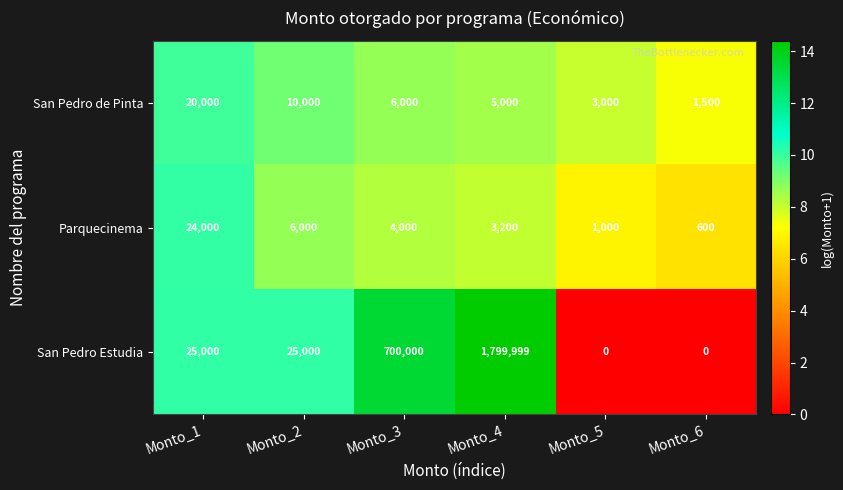

Reading left to right, extract all data points from this chart.

San Pedro de Pinta: 20000	10000	6000	5000	3000	1500
Parquecinema: 24000	6000	4000	3200	1000	600
San Pedro Estudia: 25000	25000	700000	1799999	0	0